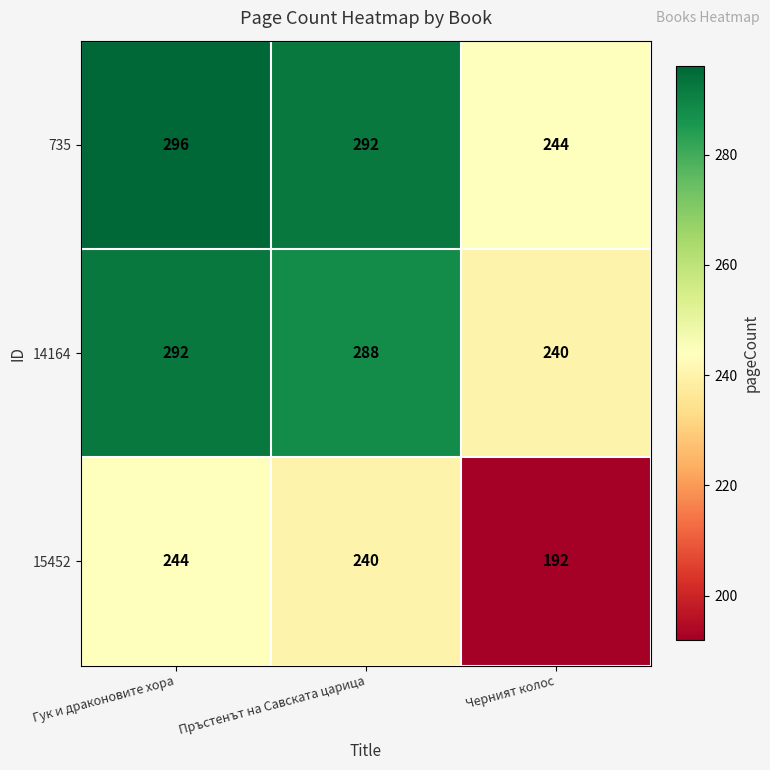

What is the smallest value displayed?

192